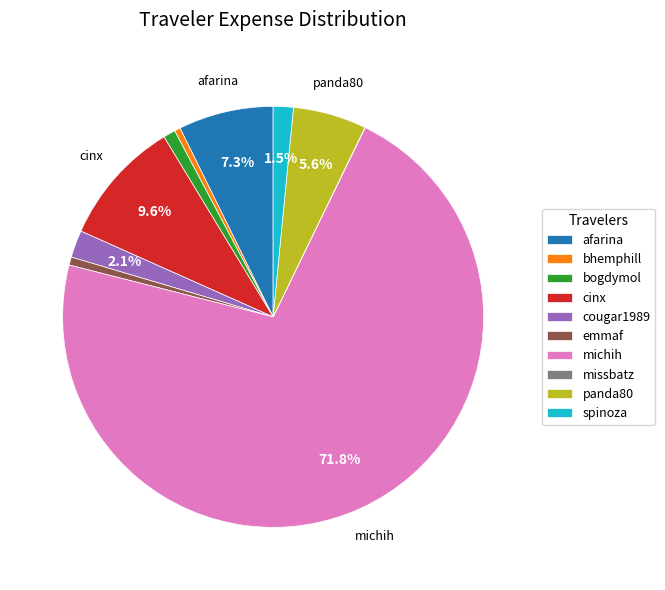

Which category has the biggest portion of the pie?

michih